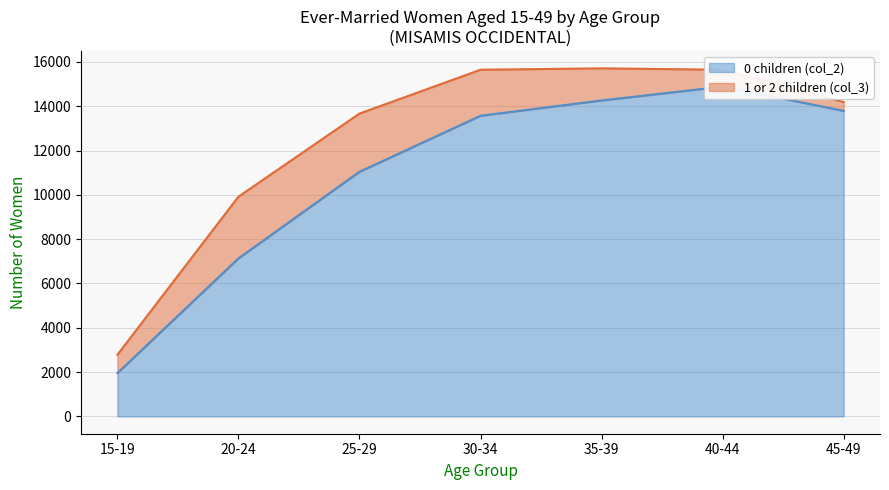

What is the average value?

10948